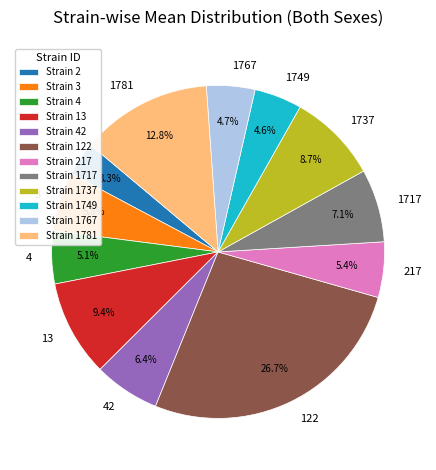

What is the total percentage of 1749 and 1767?

9.3%